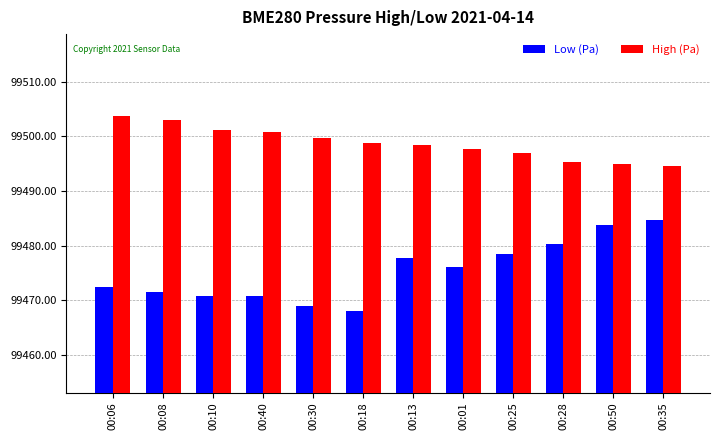

What is the maximum value shown in the chart?

99503.7